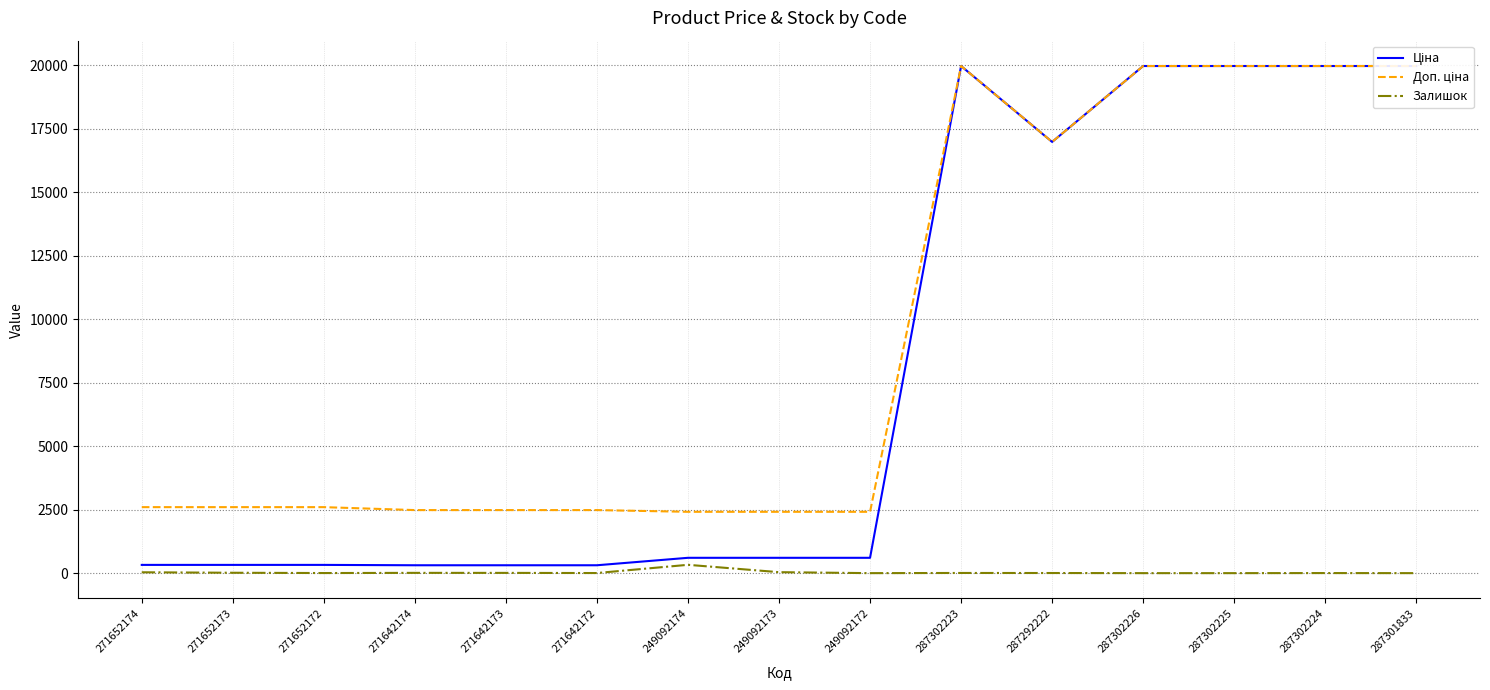

List the series in order of their peak value, highest first.

Ціна, Доп. ціна, Залишок